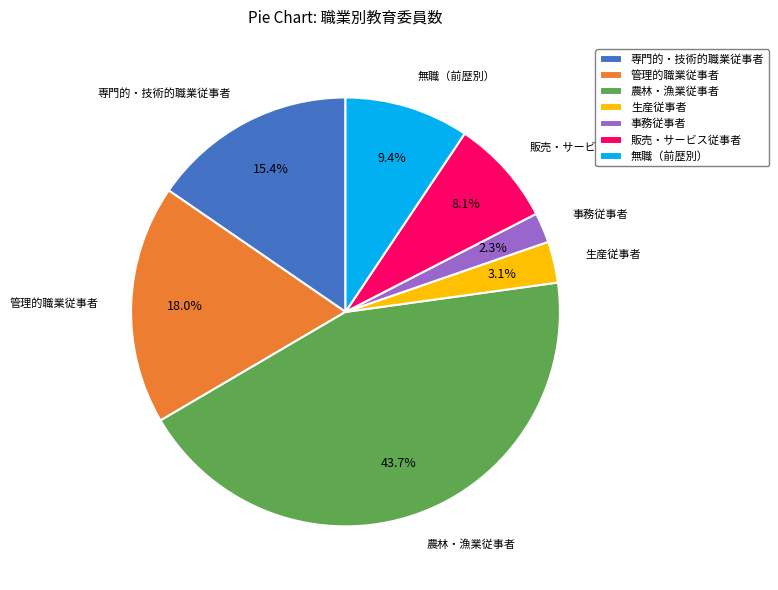

Which slice is the largest?

農林・漁業従事者